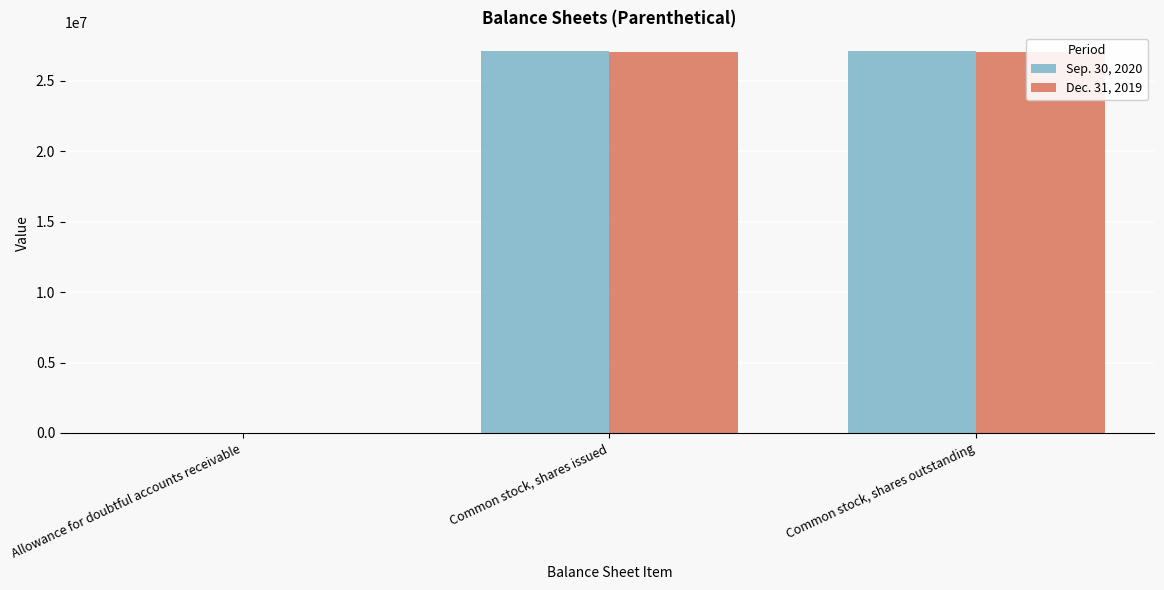

How many bars are there in each group?

2